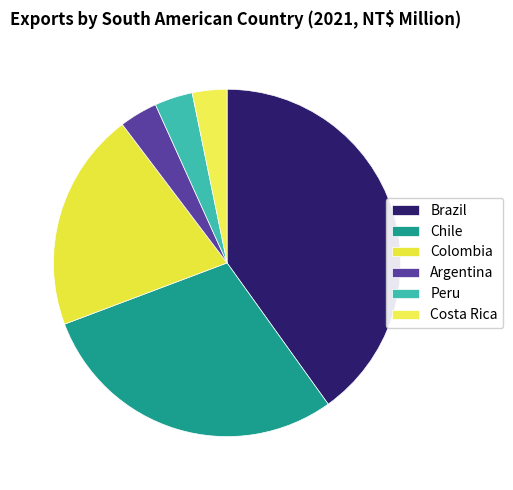

Is there a majority slice in this chart?

No